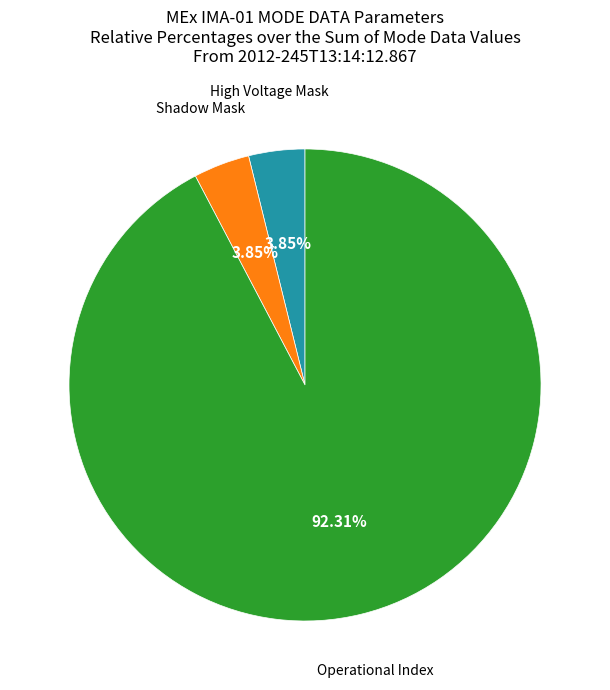

Does Operational Index account for over 50% of the chart?

Yes